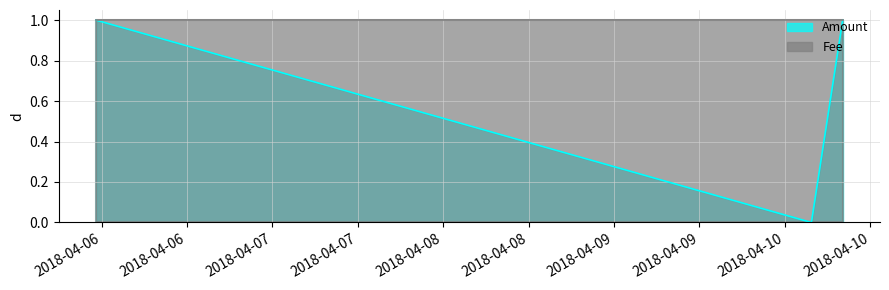

Between 2018-04-10 08:06:47 and 2018-04-05 23:13:28, which is larger?

2018-04-10 08:06:47